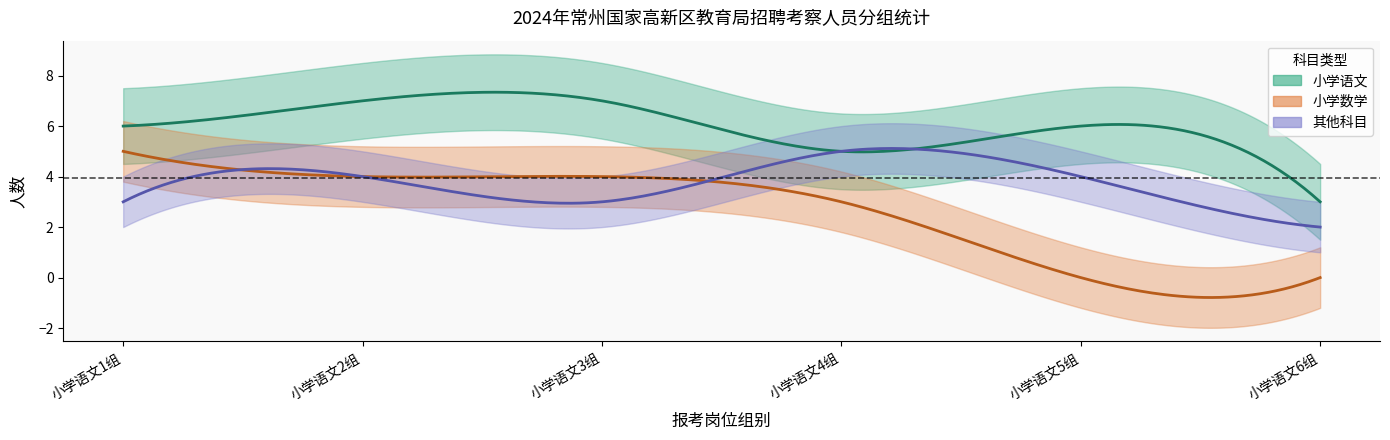

What is the total value across all series at 小学语文2组?

15